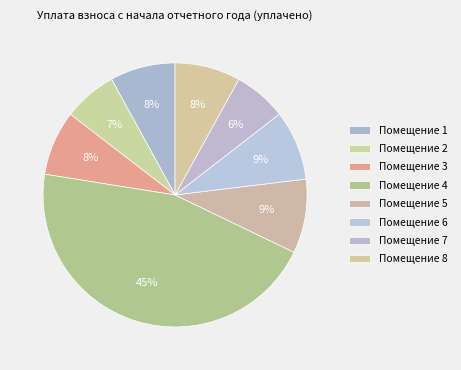

How many slices are in this pie chart?

8